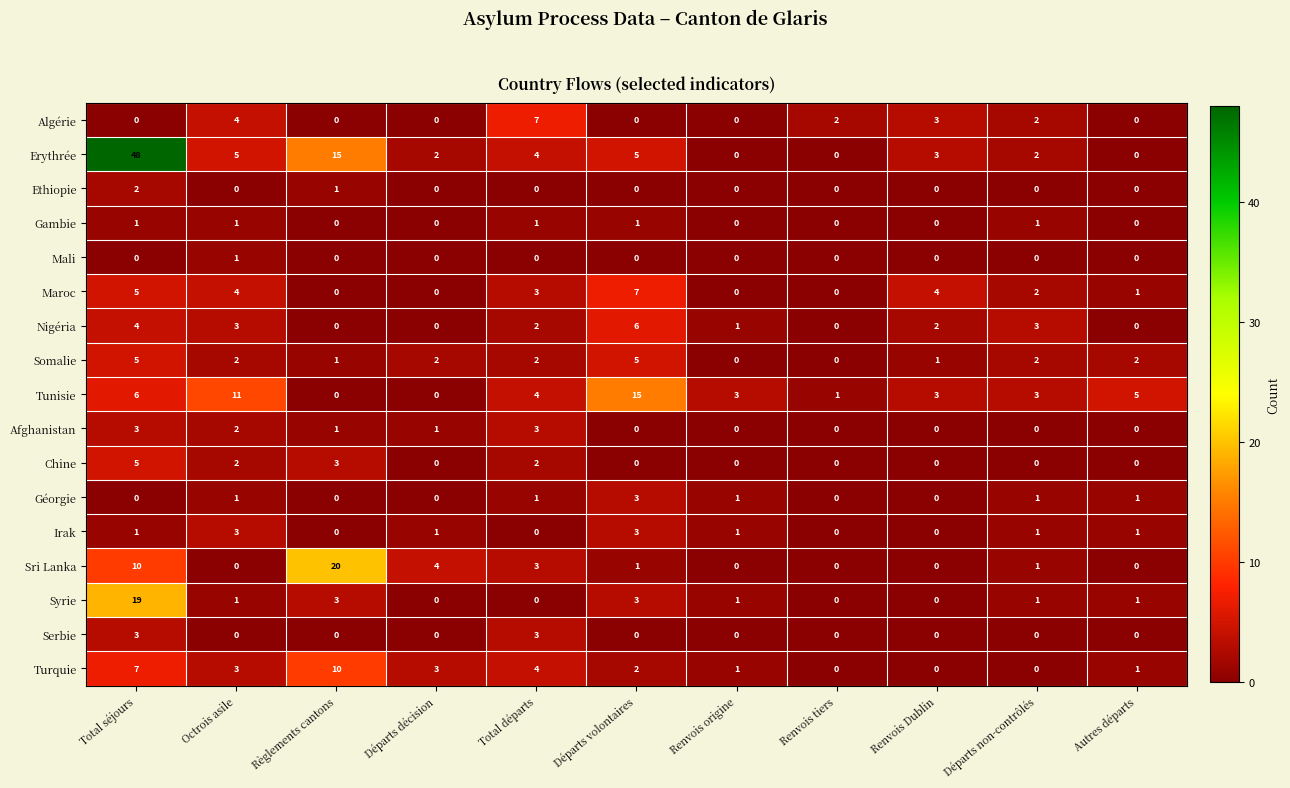

What is the difference between the maximum and second lowest values in the Nigéria series?

6